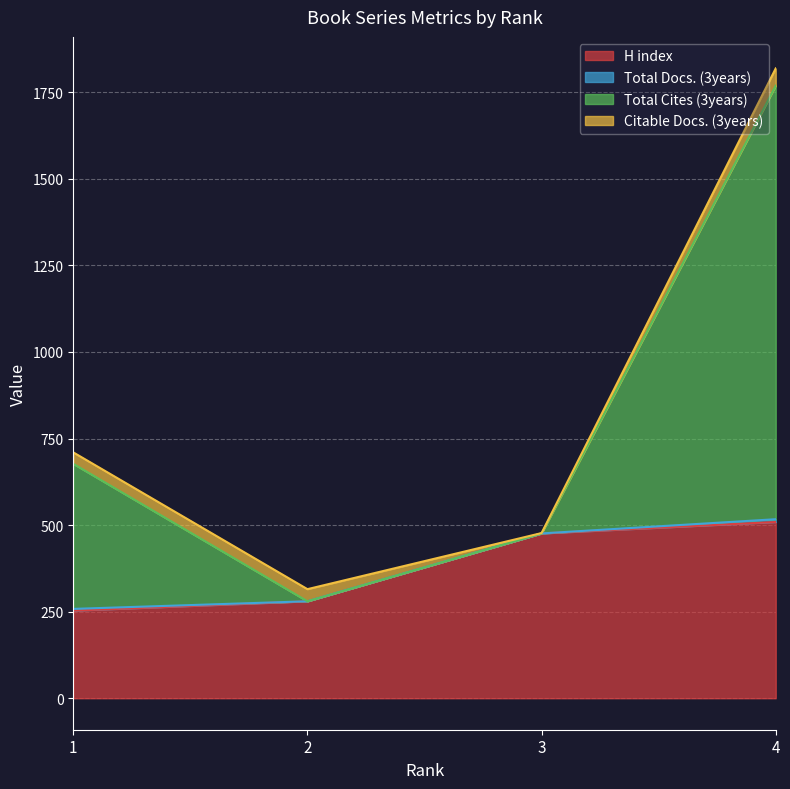

The value of H index at 1 is 75. True or false?

False